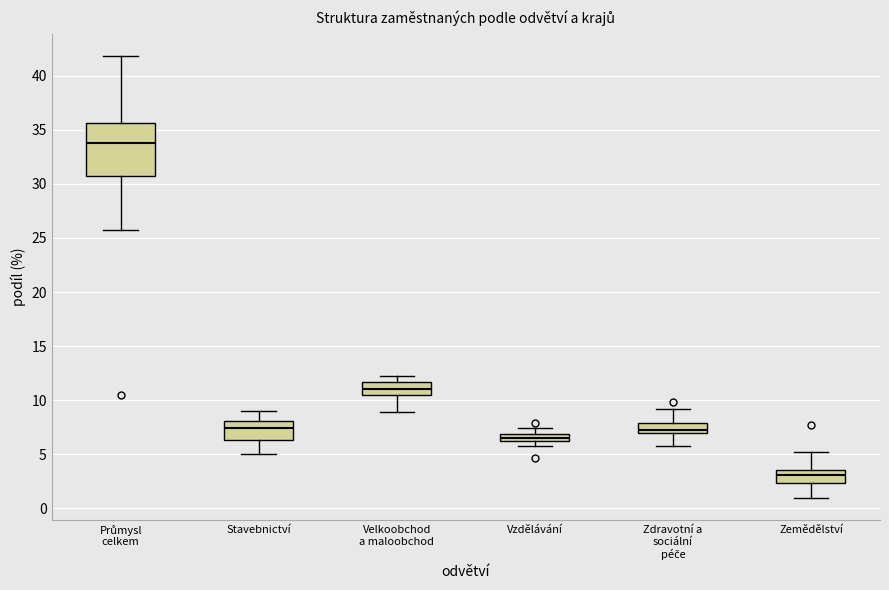

Which box has the lowest median line?

Zemědělství